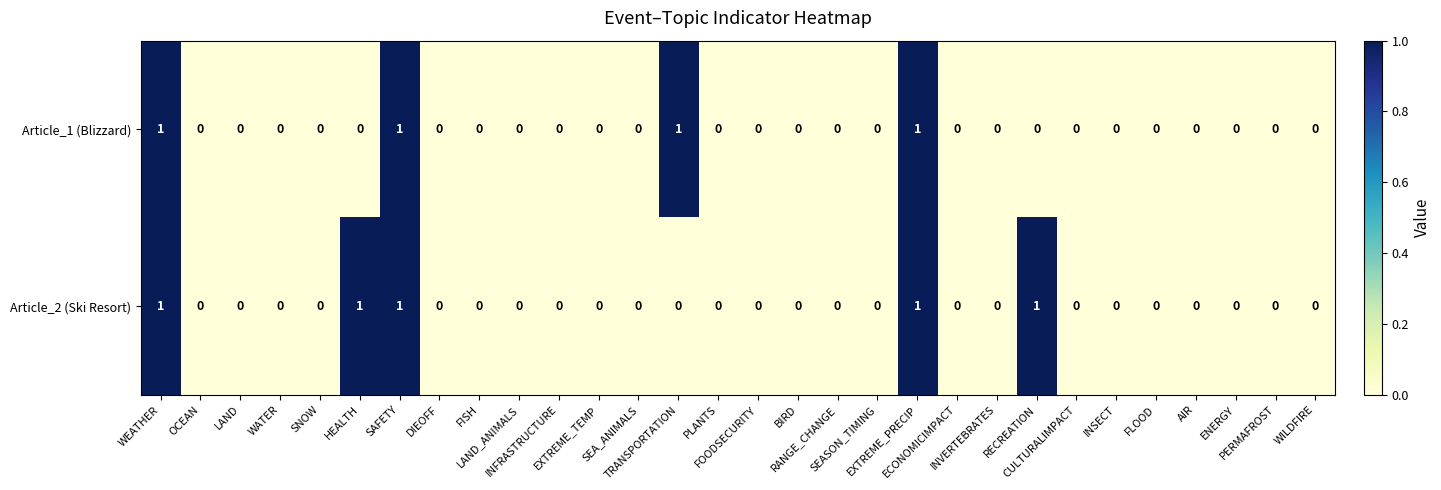

List the series in order of their overall mean, lowest first.

Article_1 (Blizzard), Article_2 (Ski Resort)